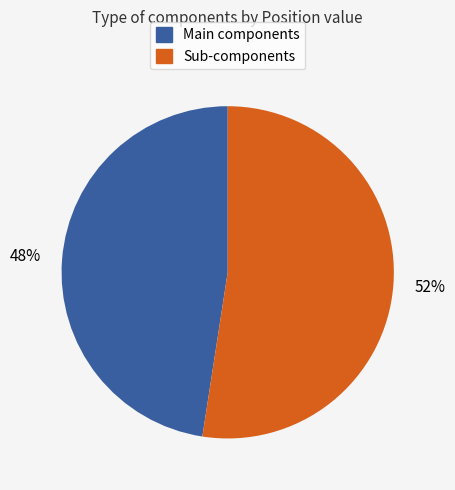

Is there a majority slice in this chart?

Yes